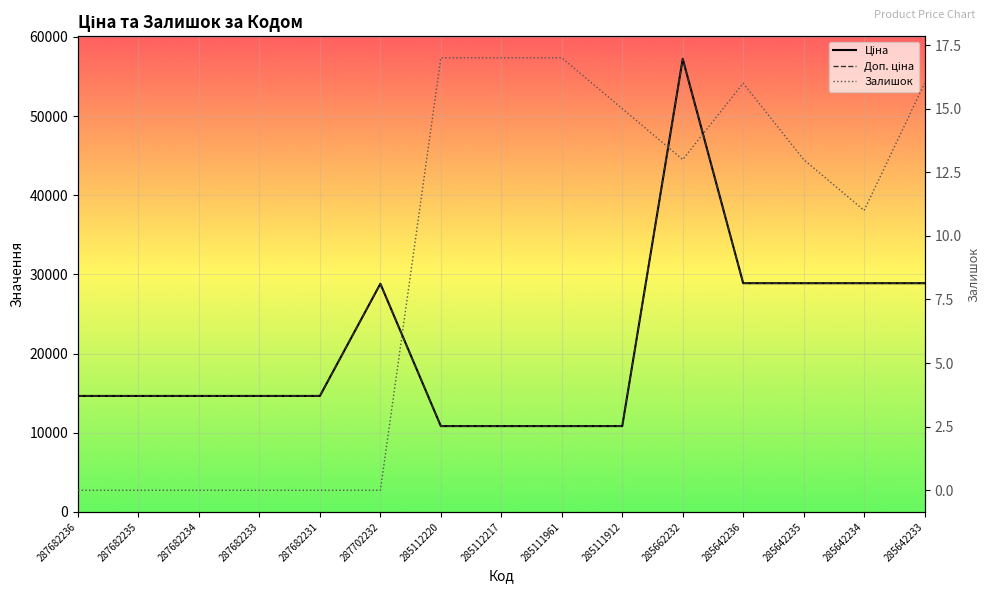

Reading left to right, transcribe all the data shown in this chart.

Ціна: 14649.6	14649.6	14649.6	14649.6	14649.6	28821.8	10840.1	10840.1	10840.1	10840.1	57235.5	28890.3	28890.3	28890.3	28890.3
Доп. ціна: 14649.6	14649.6	14649.6	14649.6	14649.6	28821.8	10840.1	10840.1	10840.1	10840.1	57235.5	28890.3	28890.3	28890.3	28890.3
Залишок: 0.0	0.0	0.0	0.0	0.0	0.0	17.0	17.0	17.0	15.0	13.0	16.0	13.0	11.0	16.0